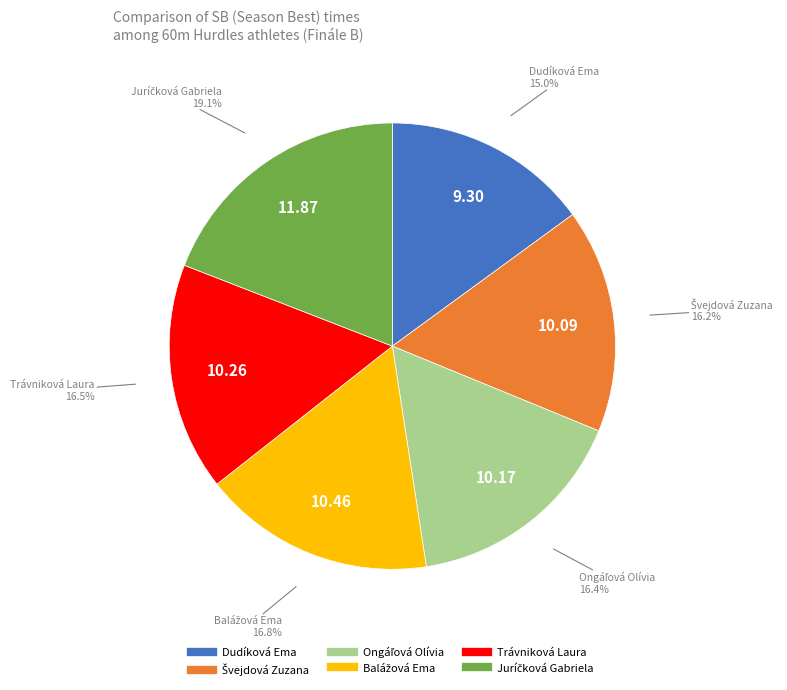

What portion of the pie excludes Dudíková Ema?

85.0%